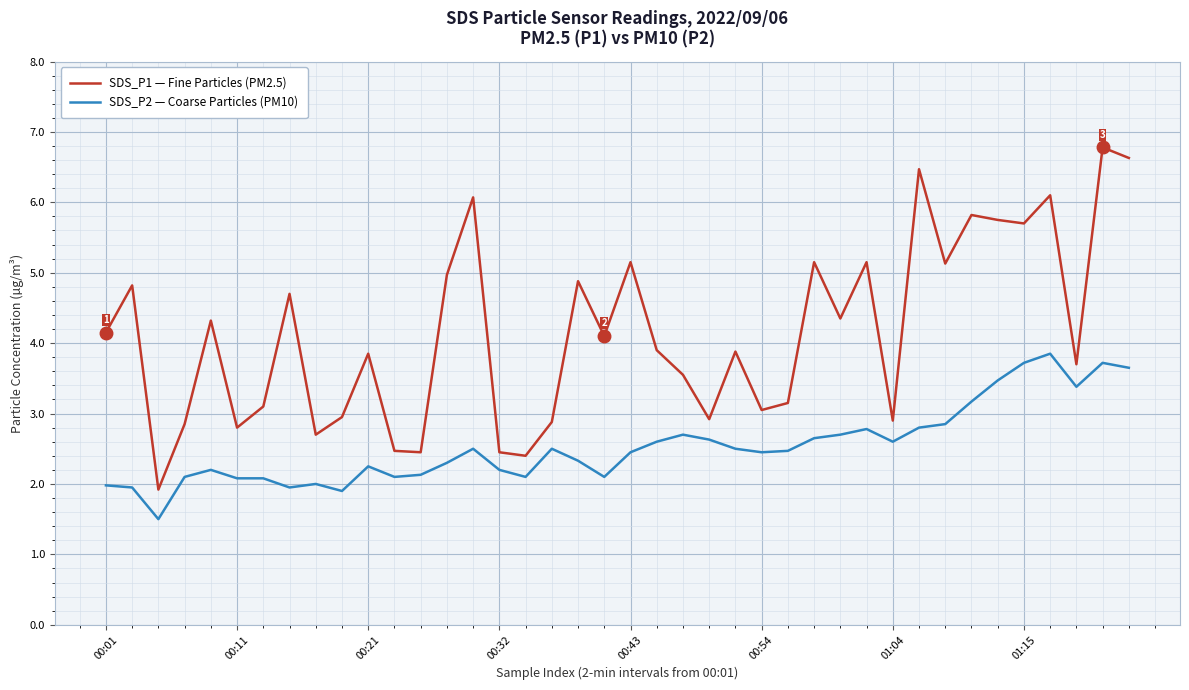

Which series has the largest total across all categories?

SDS_P1 — Fine Particles (PM2.5)